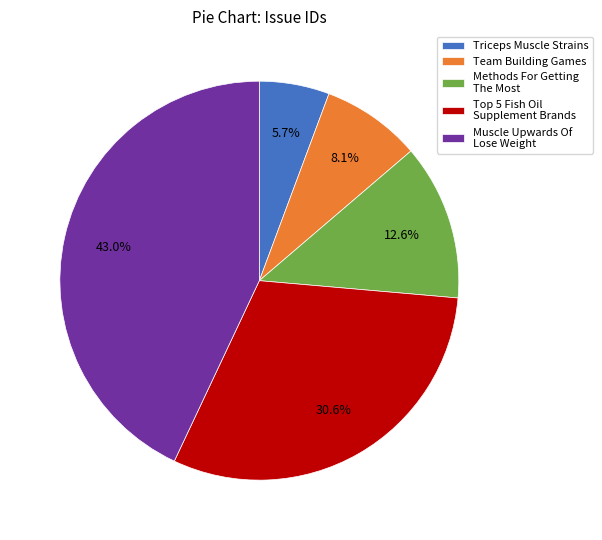

What percentage is NOT represented by Methods For Getting The Most?

87.4%